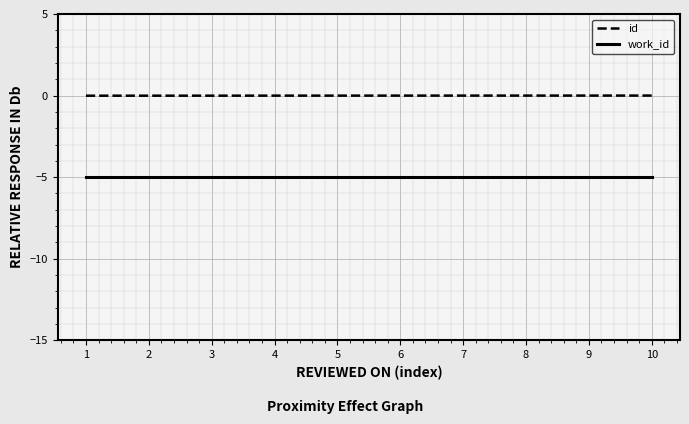

Rank the series by their maximum value, from highest to lowest.

id, work_id